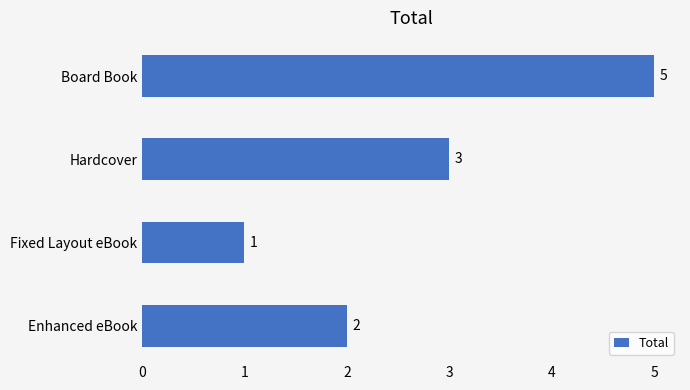

Is it true that the value at Fixed Layout eBook is 1?

True